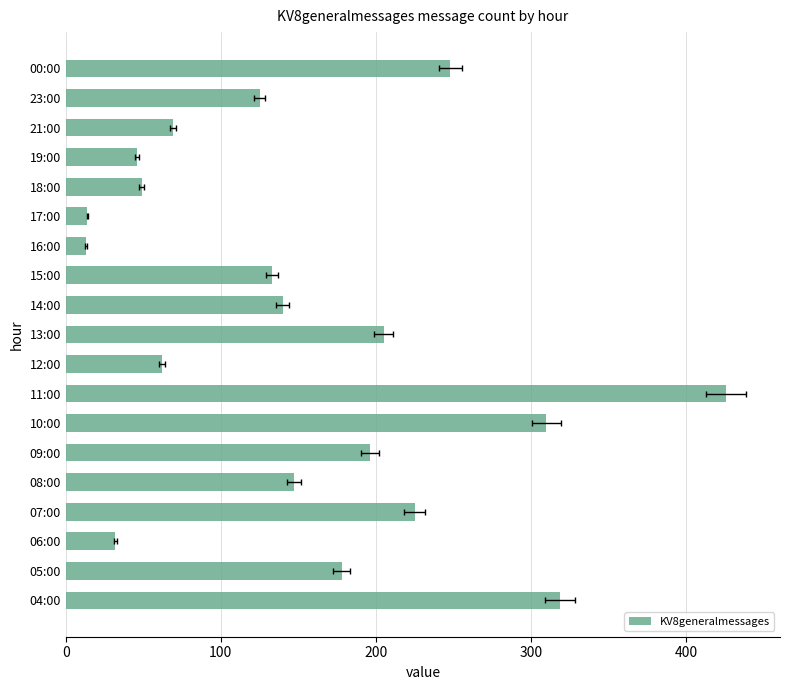

Count the number of categories in the chart.

19